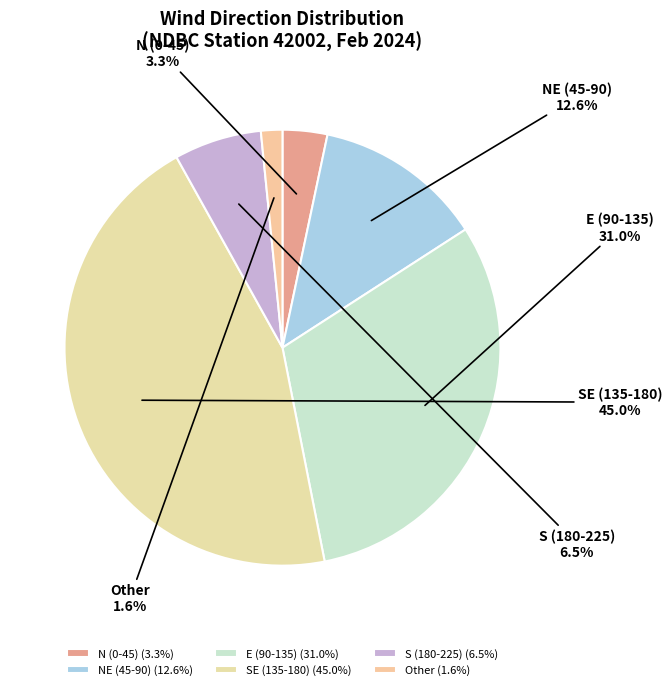

Does any single category account for the majority?

No